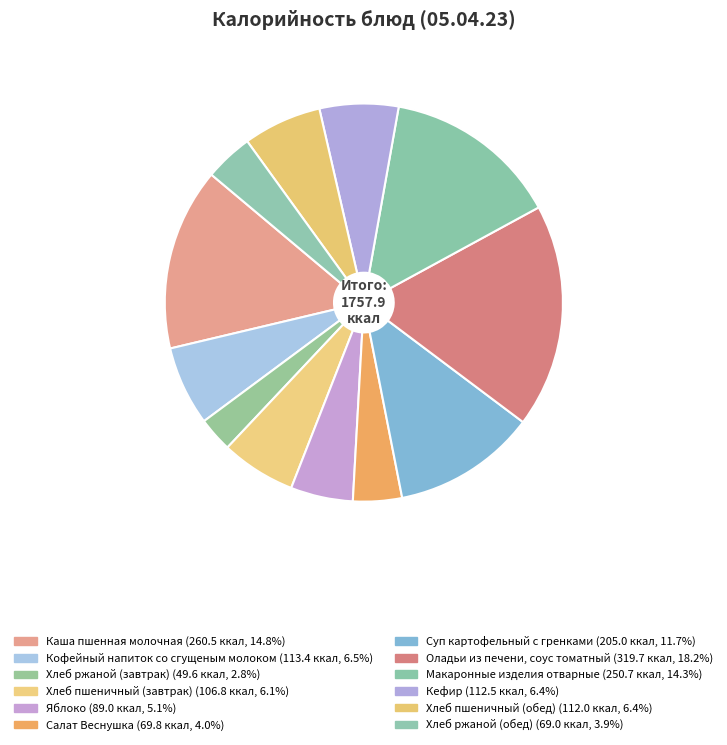

How many segments does this pie chart have?

12